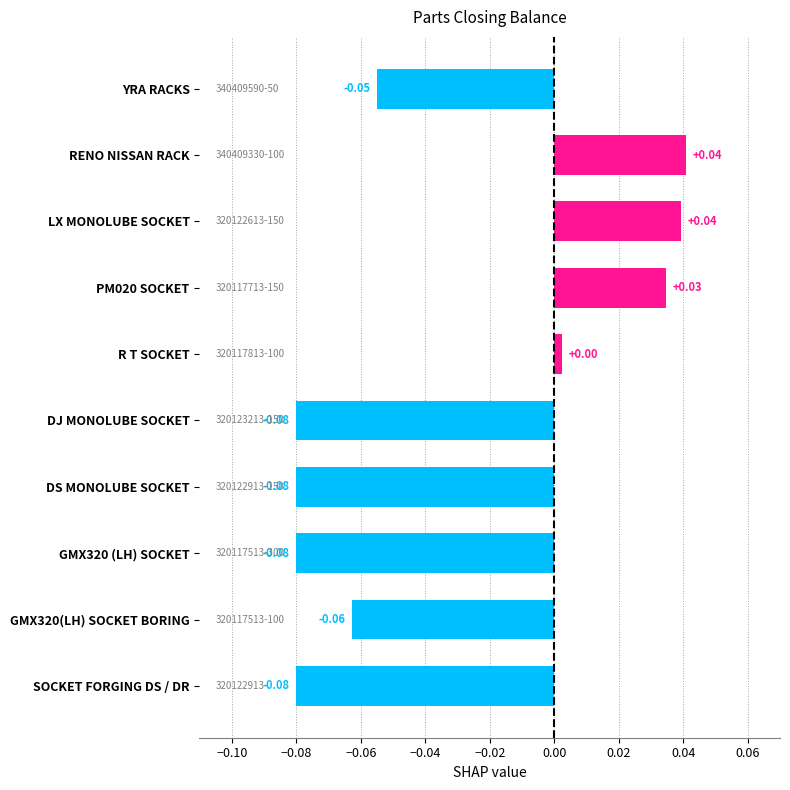

What is the label of the 6th bar from the top?

DJ MONOLUBE SOCKET